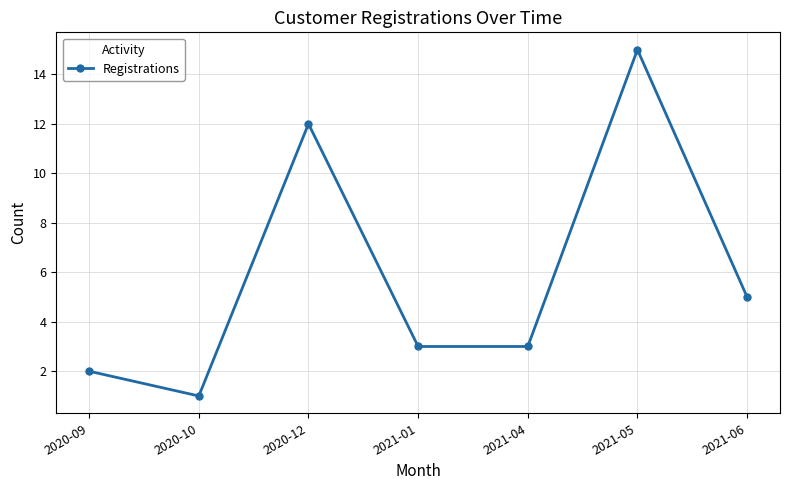

What is the change in value from 2020-10 to 2021-06?

+4